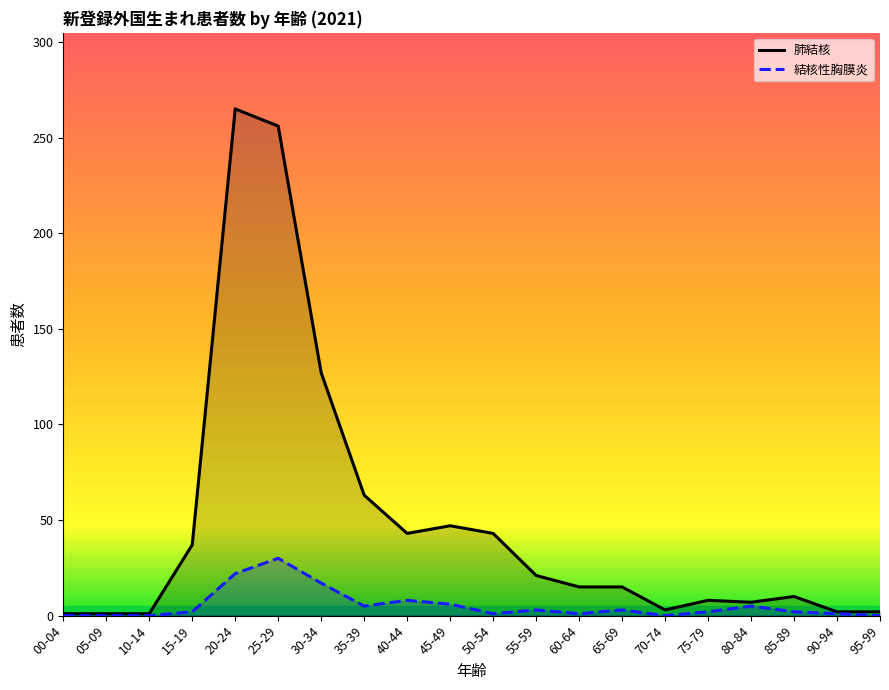

What is the total value across all series at 75-79?

10